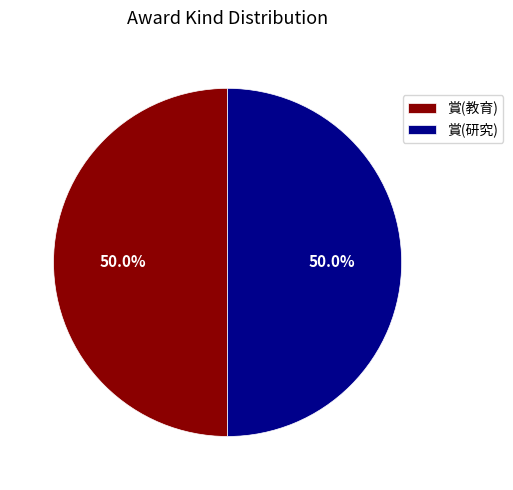

Is the sum of 賞(研究) and 賞(教育) greater than half?

Yes